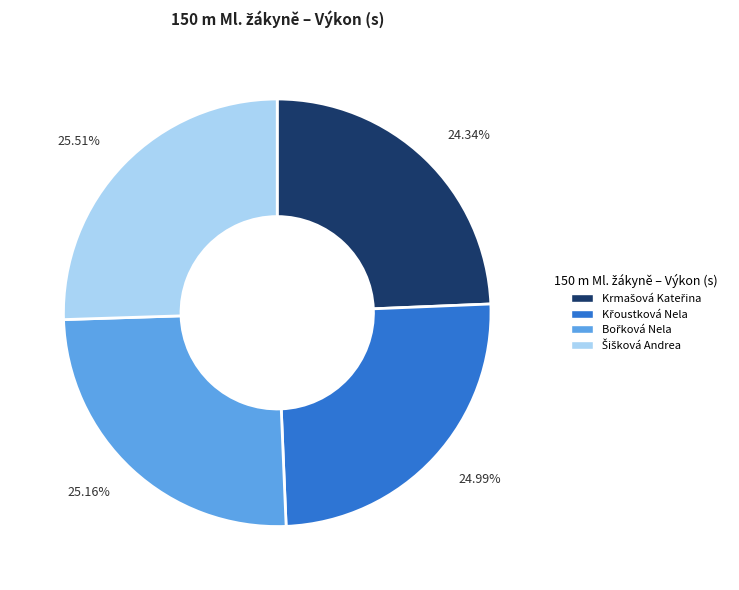

Is there any slice that represents more than half of the pie?

No